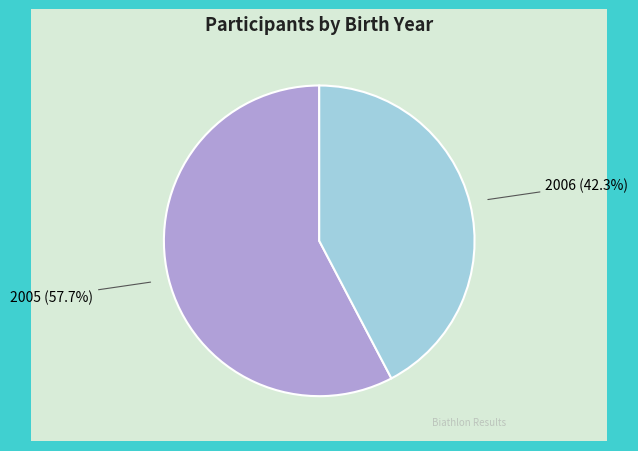

Which category has the biggest portion of the pie?

2005